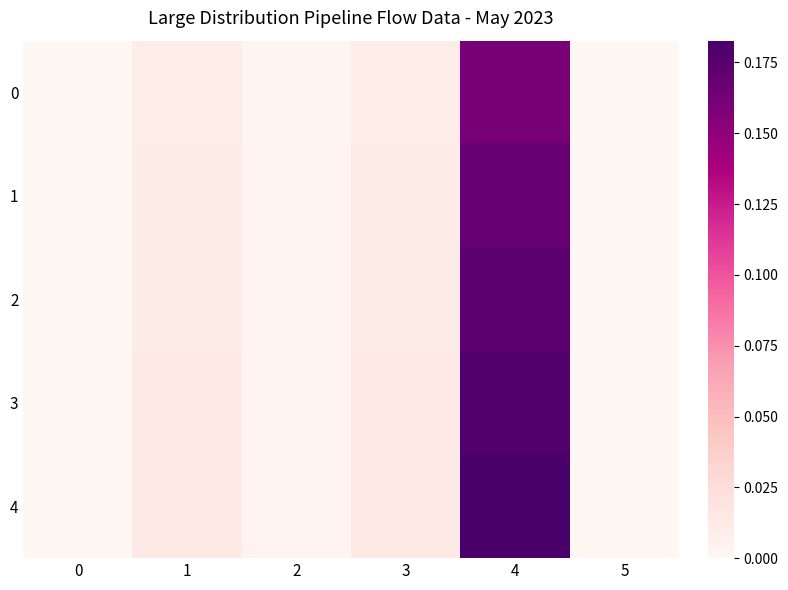

Rank the series by their average value, from highest to lowest.

4, 3, 2, 1, 0